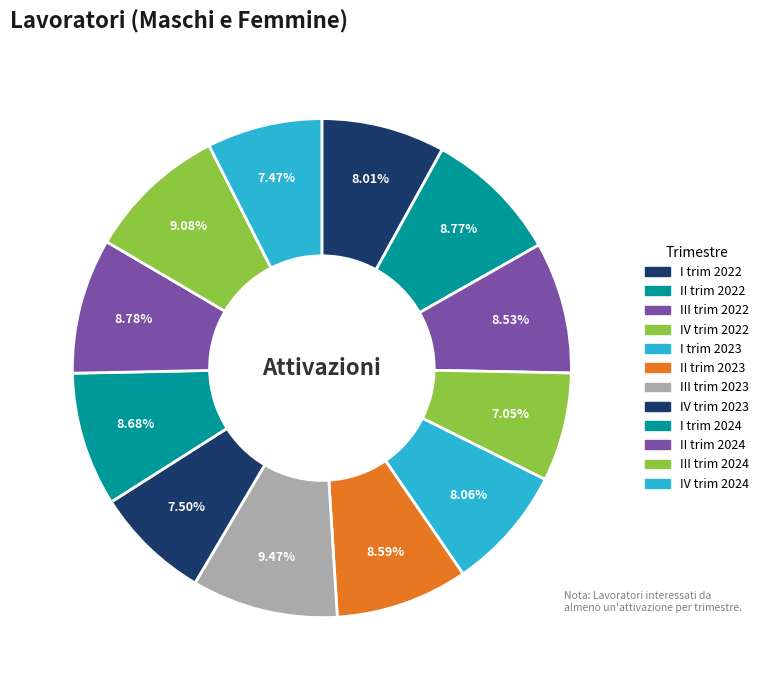

Does III trim 2022 account for over 50% of the chart?

No